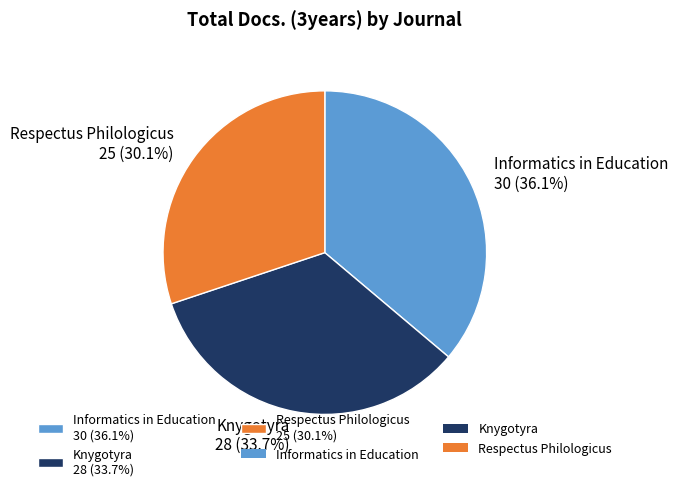

How many slices are in this pie chart?

3